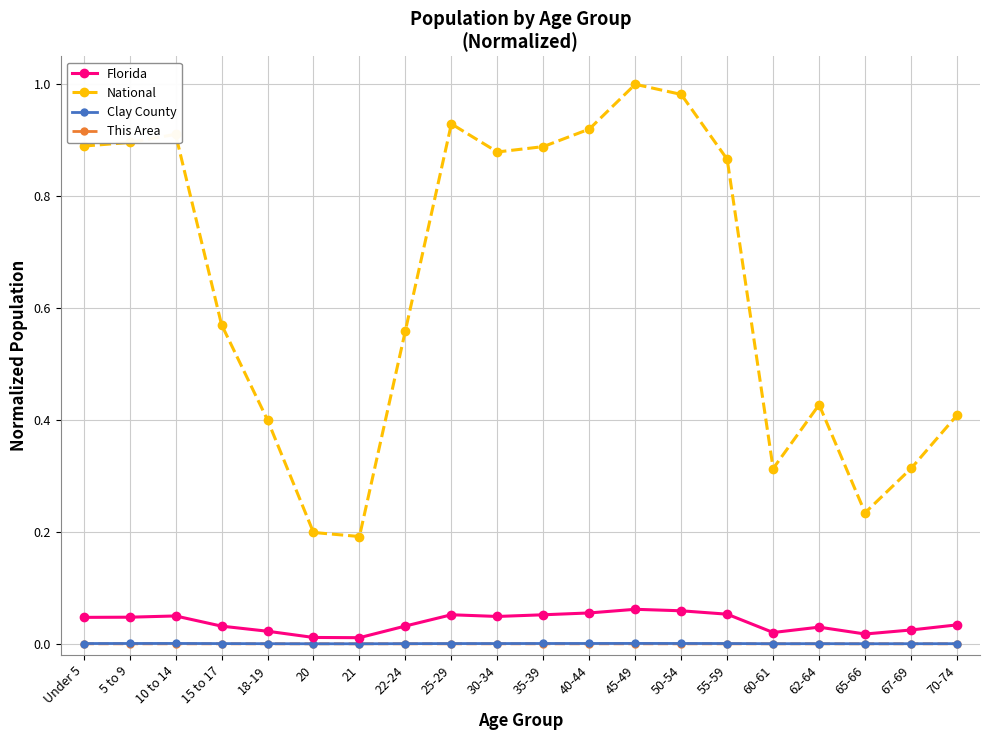

True or false: National and Clay County cross at least once.

False